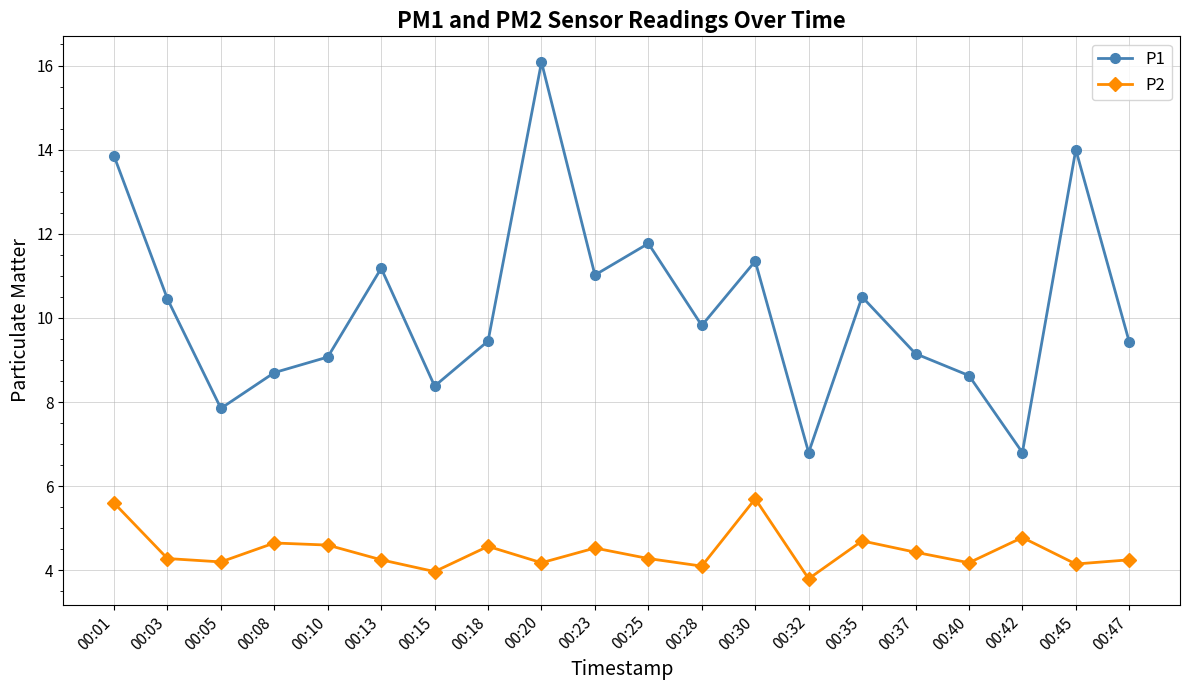

The value of P1 at 00:42 is 10.6. True or false?

False